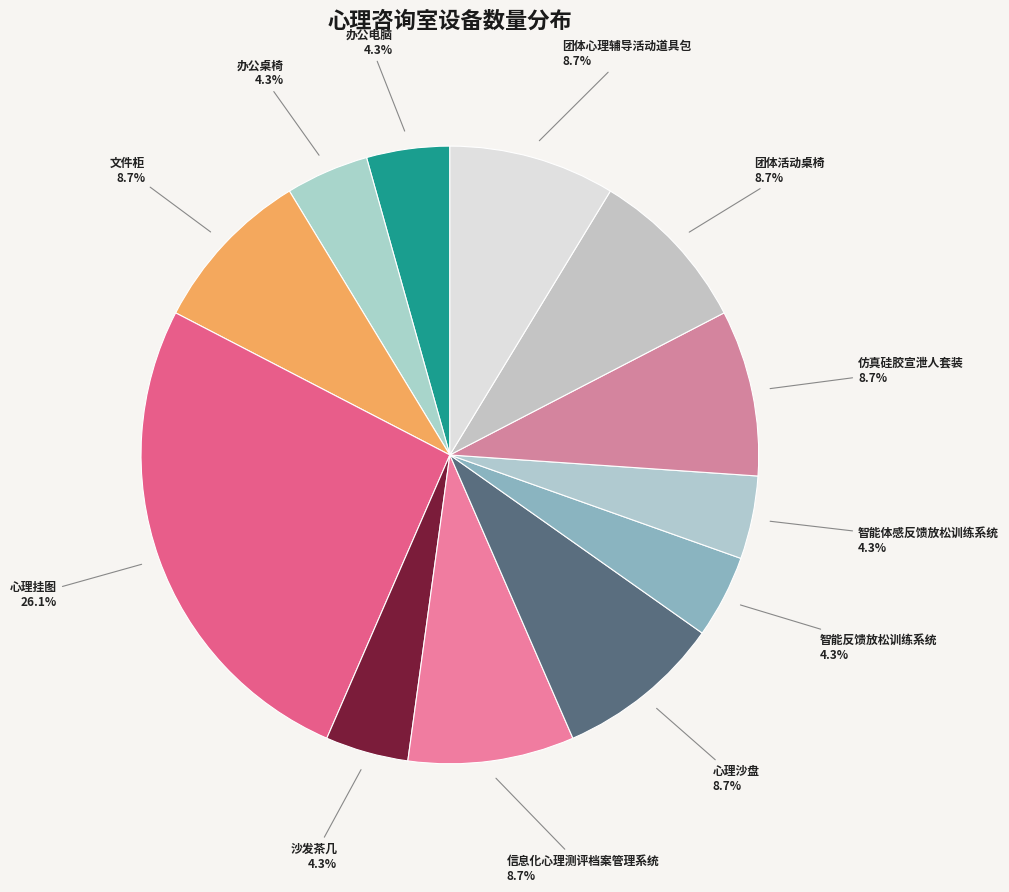

Which slice is the largest?

心理挂图